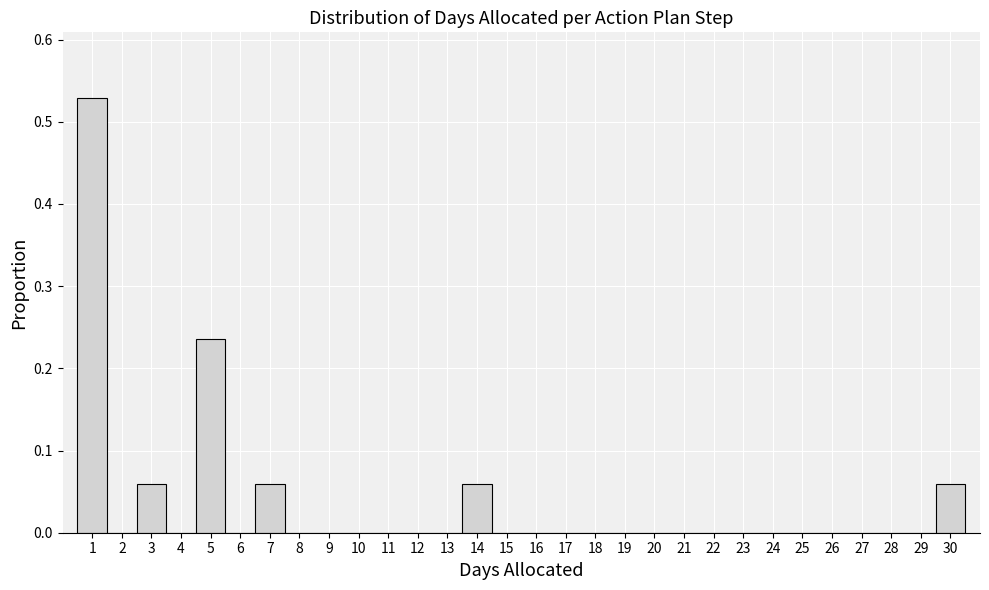

Reading left to right, transcribe this chart: for each bar, give the range it covers on the x-axis and its height. The values are not printed on the chart, so give them approximately, as read against the axis.

0.5 to 1.5: 0.53
1.5 to 2.5: 0
2.5 to 3.5: 0.06
3.5 to 4.5: 0
4.5 to 5.5: 0.24
5.5 to 6.5: 0
6.5 to 7.5: 0.06
7.5 to 8.5: 0
8.5 to 9.5: 0
9.5 to 10.5: 0
10.5 to 11.5: 0
11.5 to 12.5: 0
12.5 to 13.5: 0
13.5 to 14.5: 0.06
14.5 to 15.5: 0
15.5 to 16.5: 0
16.5 to 17.5: 0
17.5 to 18.5: 0
18.5 to 19.5: 0
19.5 to 20.5: 0
20.5 to 21.5: 0
21.5 to 22.5: 0
22.5 to 23.5: 0
23.5 to 24.5: 0
24.5 to 25.5: 0
25.5 to 26.5: 0
26.5 to 27.5: 0
27.5 to 28.5: 0
28.5 to 29.5: 0
29.5 to 30.5: 0.06